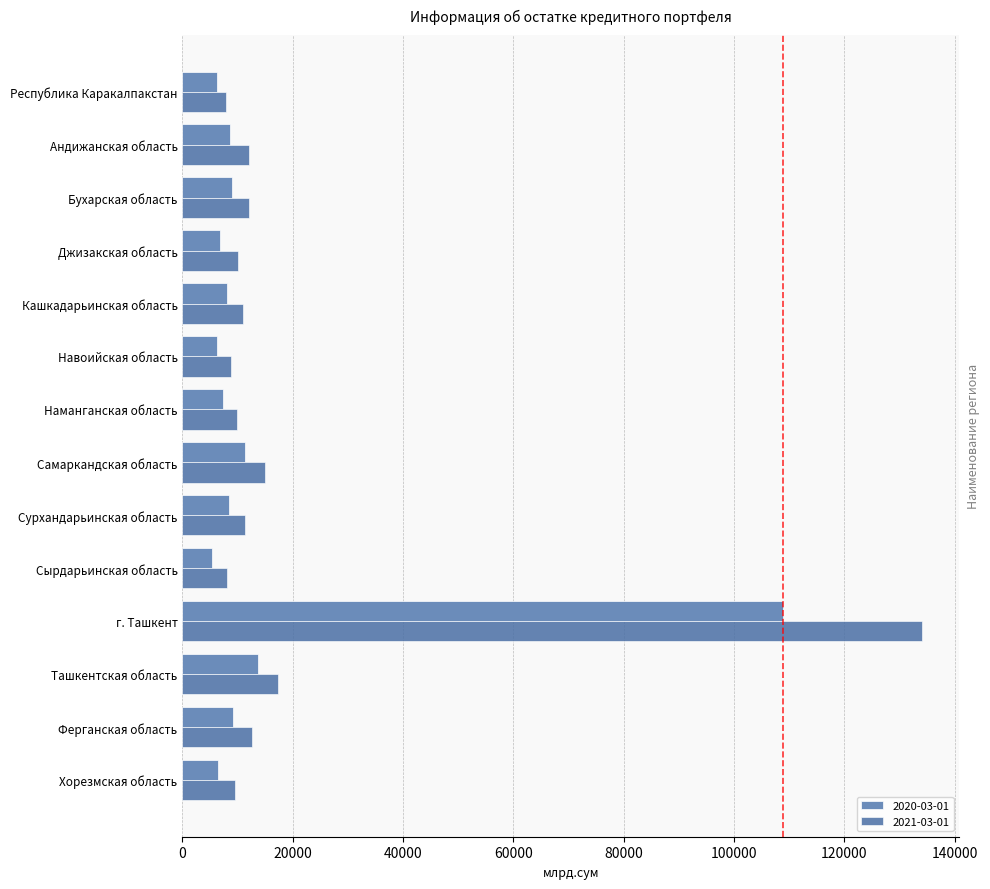

Which category has the highest value across all series?

г. Ташкент